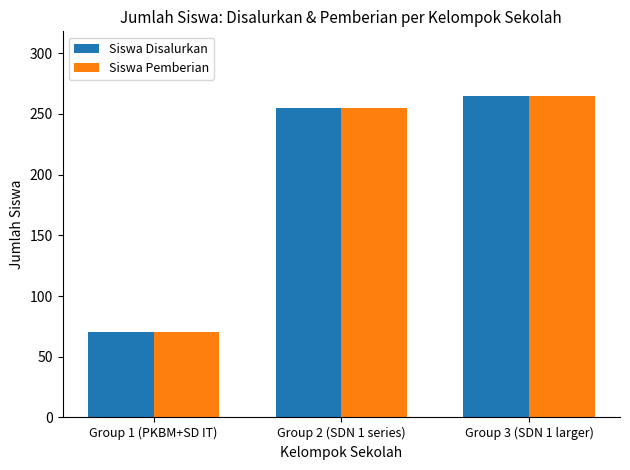

What is the greatest value displayed?

265